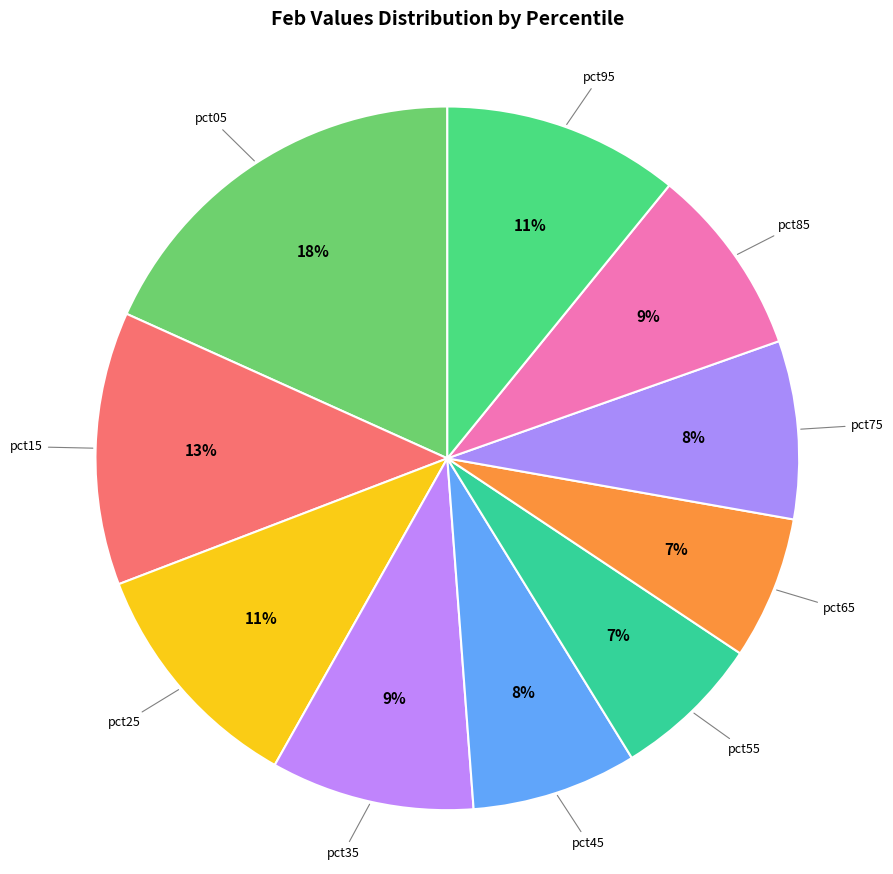

To the nearest percent, what percentage of the pie is pct25?

11%